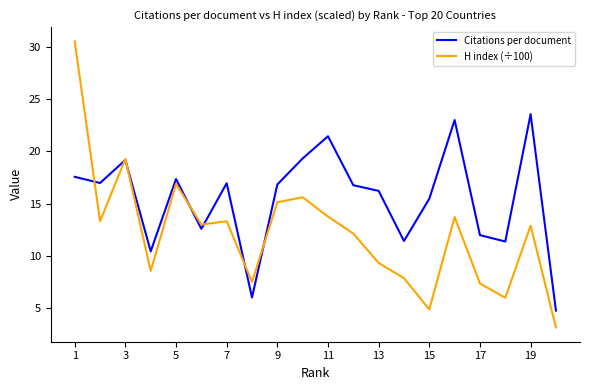

What is the lowest value of the Citations per document series?

4.8